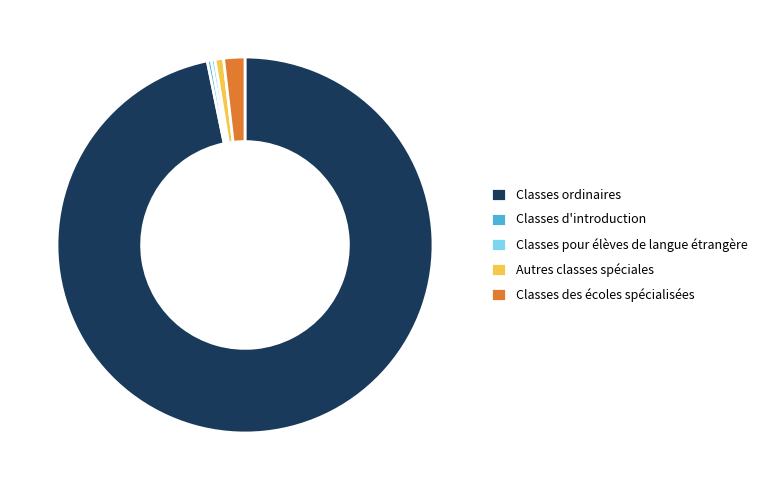

Approximately how many times larger is the value at Classes d'introduction compared to Classes des écoles spécialisées?

0.2